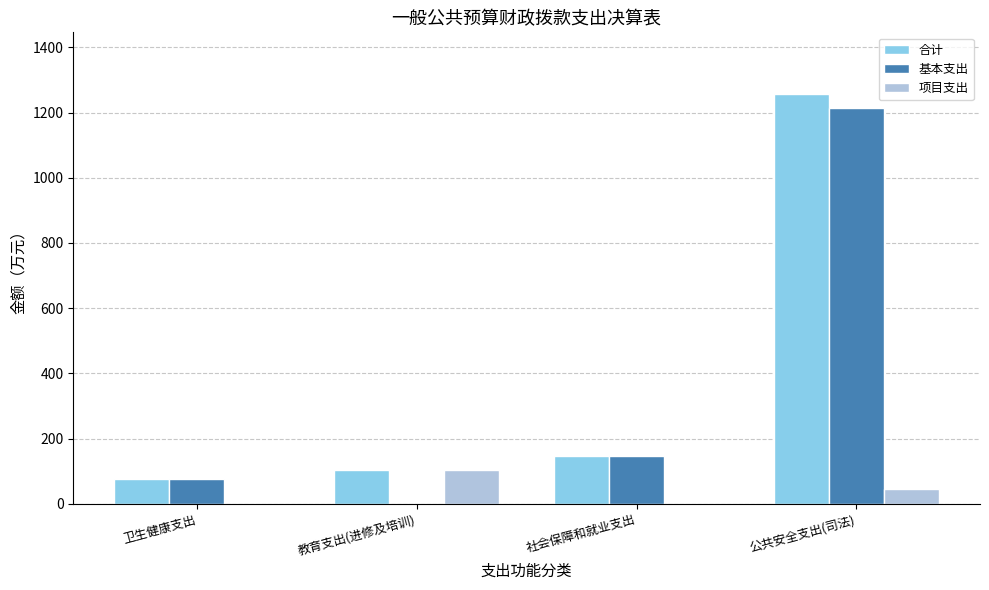

What is the maximum value shown in the chart?

1257.5